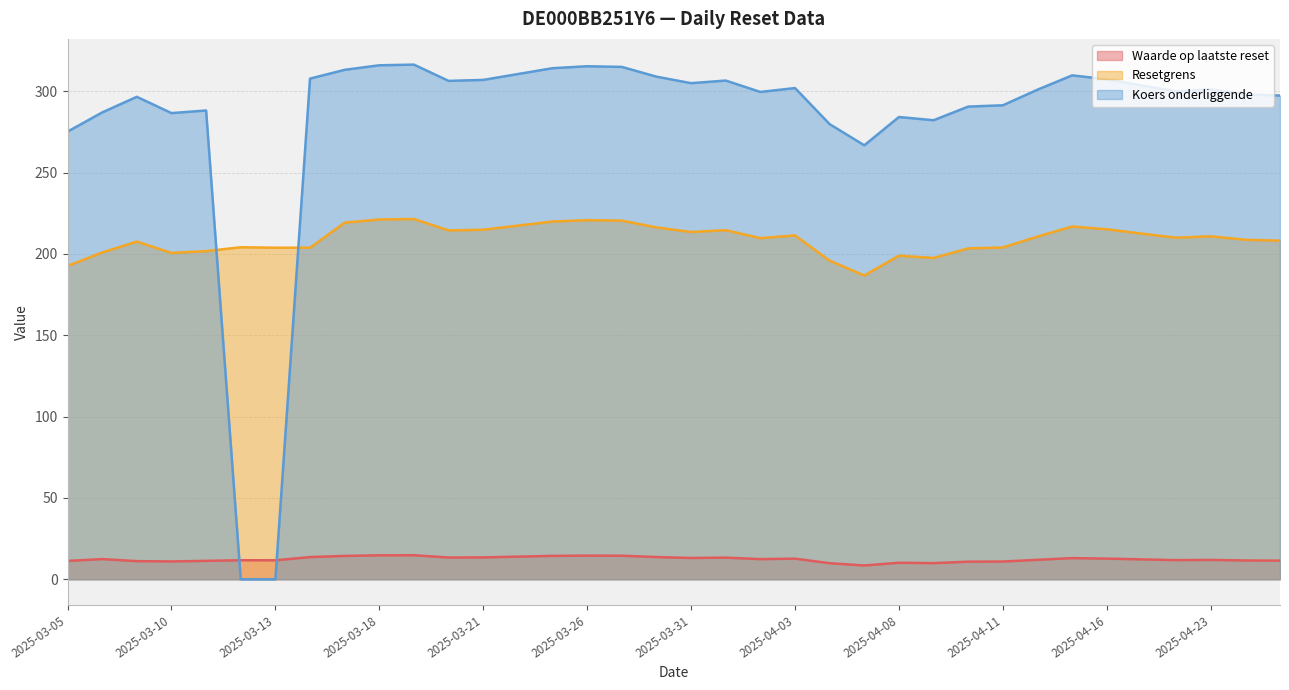

Which has a higher value, 2025-03-12 or 2025-03-27?

2025-03-27